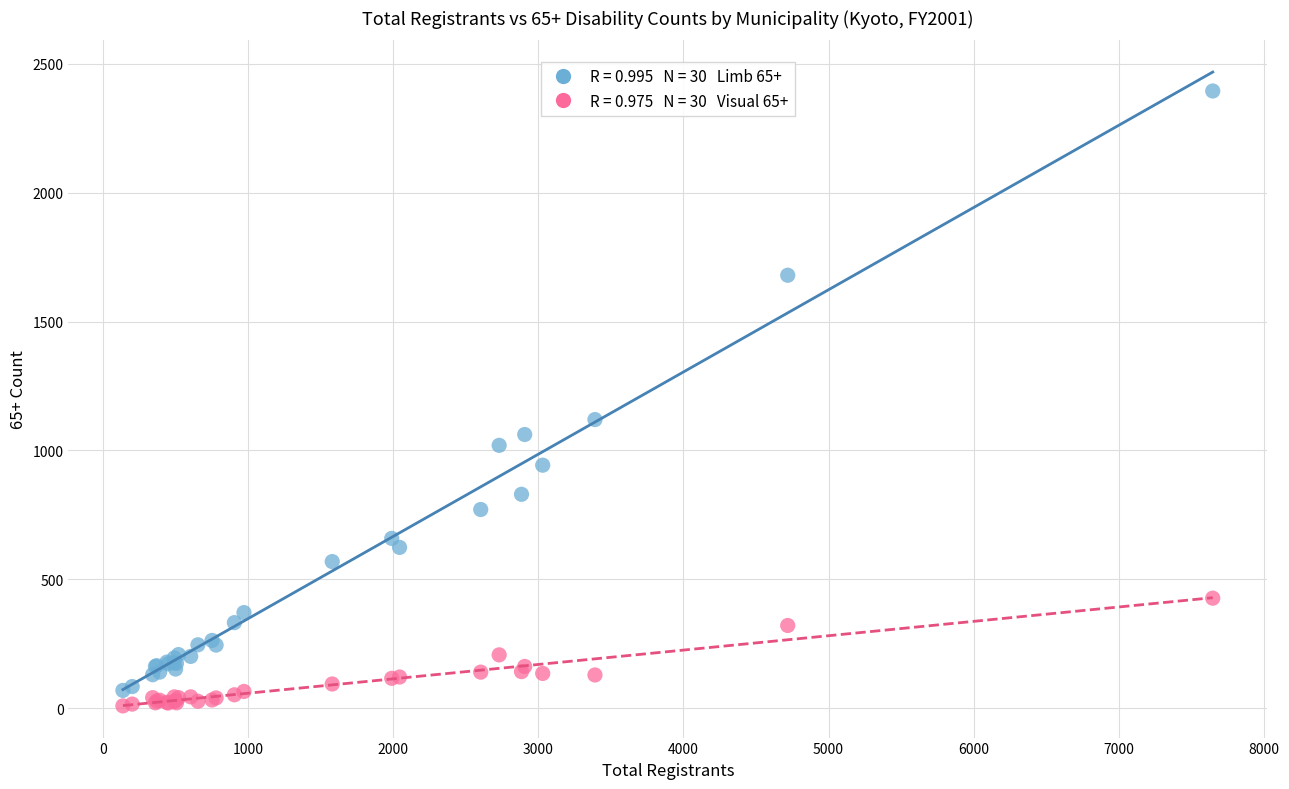

Across all series, what Y value is closest to 1202?

1120